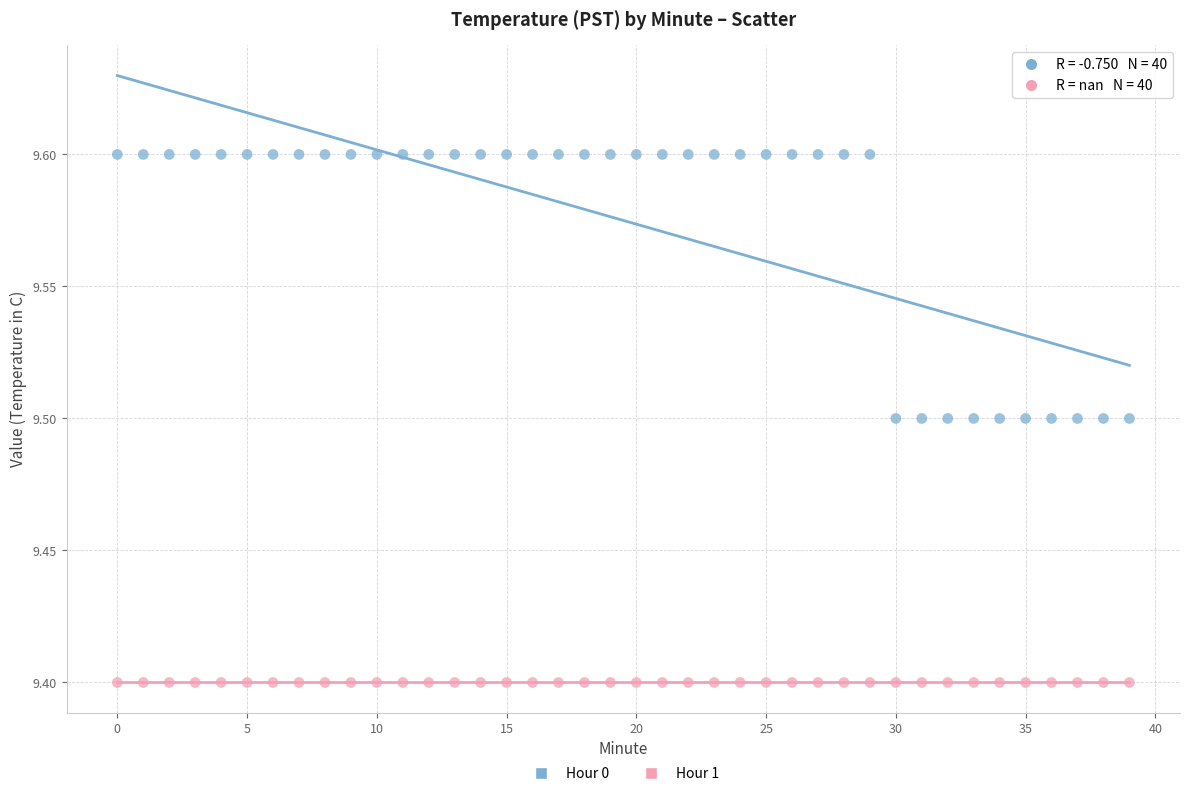

Which series contains the highest Y value?

Hour 0